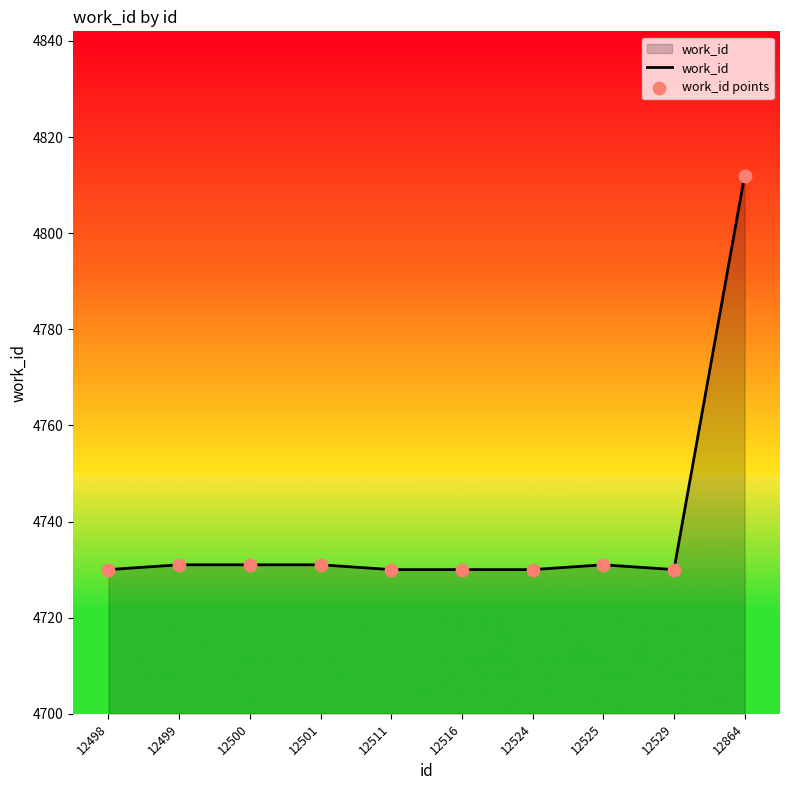

What is the difference between the maximum and minimum values?

82